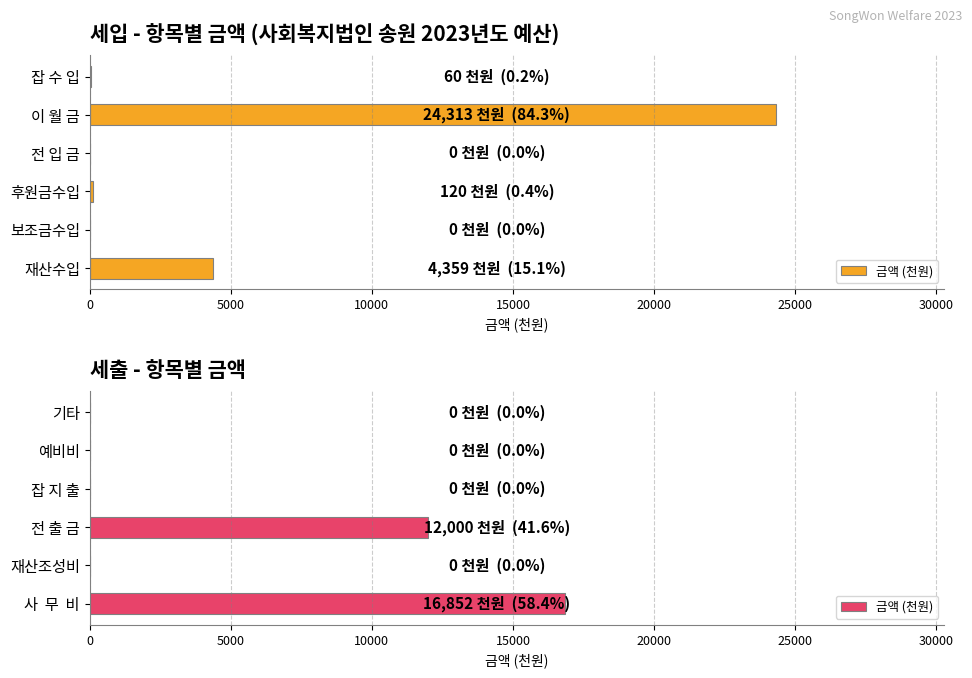

The value at 기타 is -10834. True or false?

False